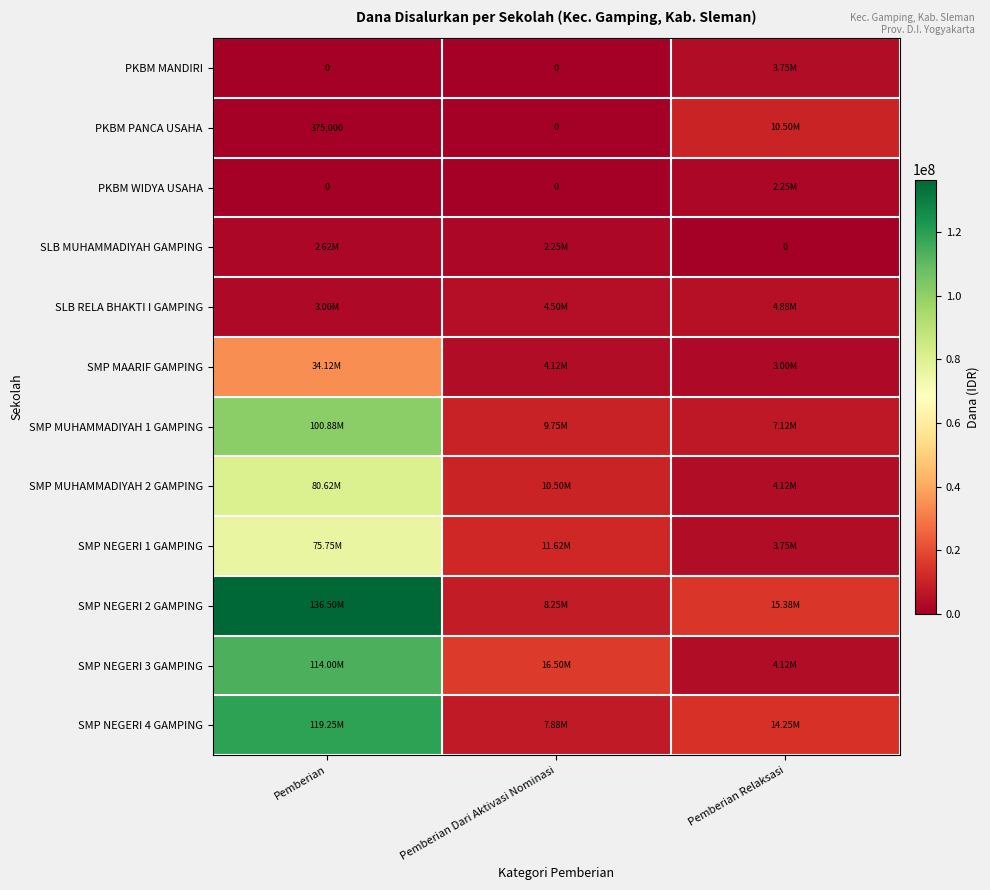

What is the difference between the SMP MUHAMMADIYAH 2 GAMPING values at Pemberian Relaksasi and Pemberian Dari Aktivasi Nominasi?

6375000